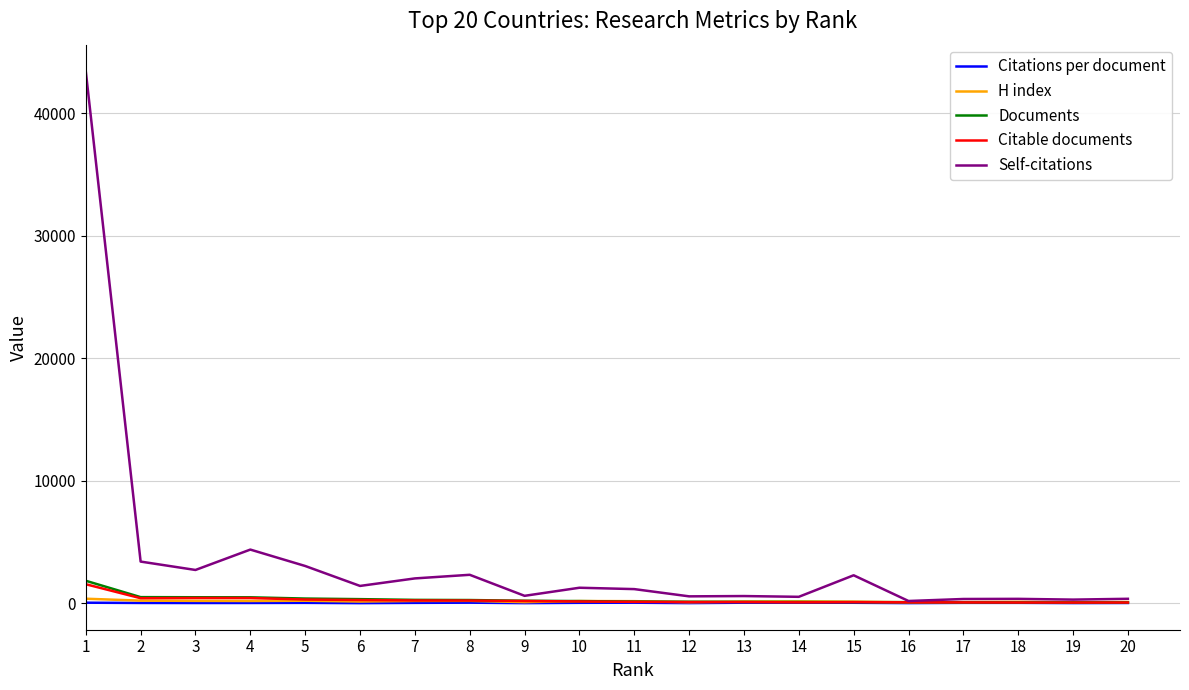

Which series has the widest spread of values?

Self-citations